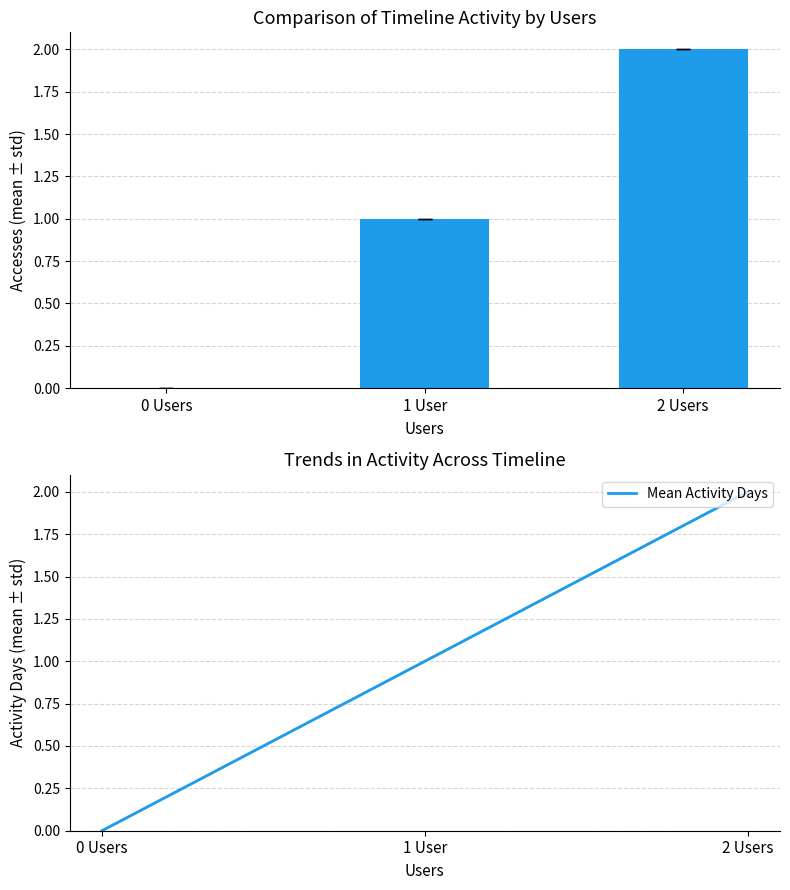

The value of Accesses at 0 Users is -1. True or false?

False